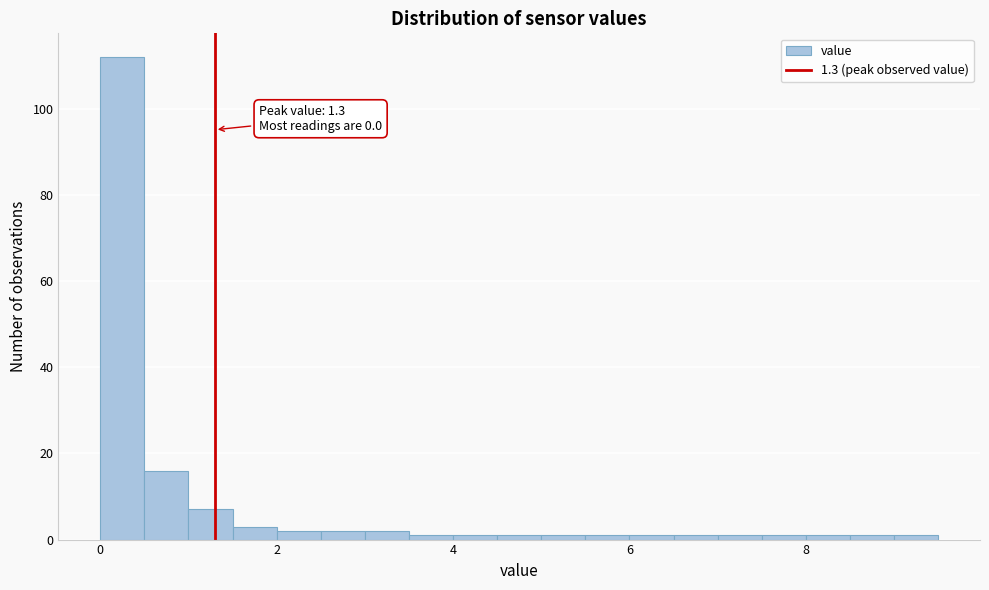

Around what value on the x-axis is the tallest bar? Give the approximate position of its centre, as read against the axis.

0.2